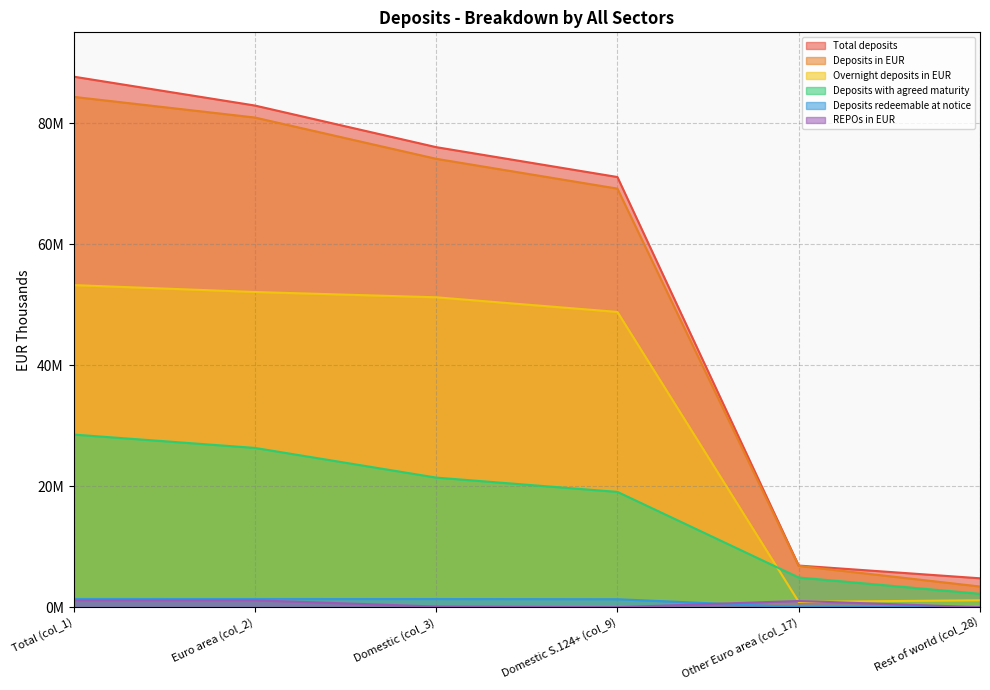

How many lines are shown in the chart?

6